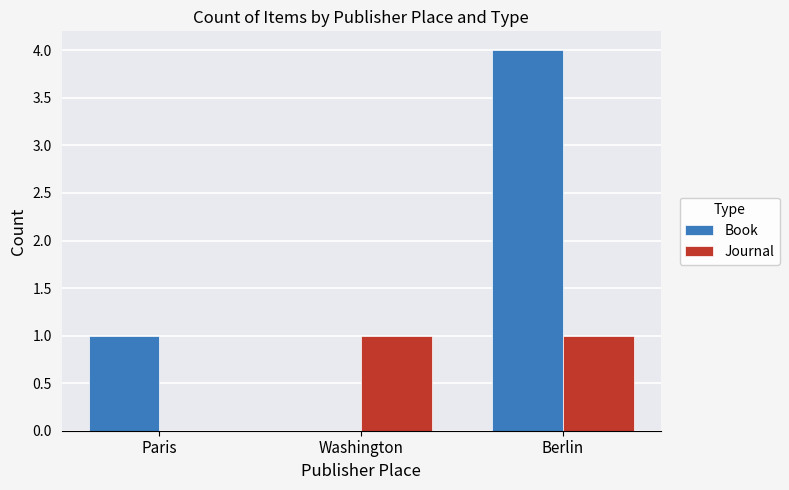

The value of Book at Berlin is 2. True or false?

False